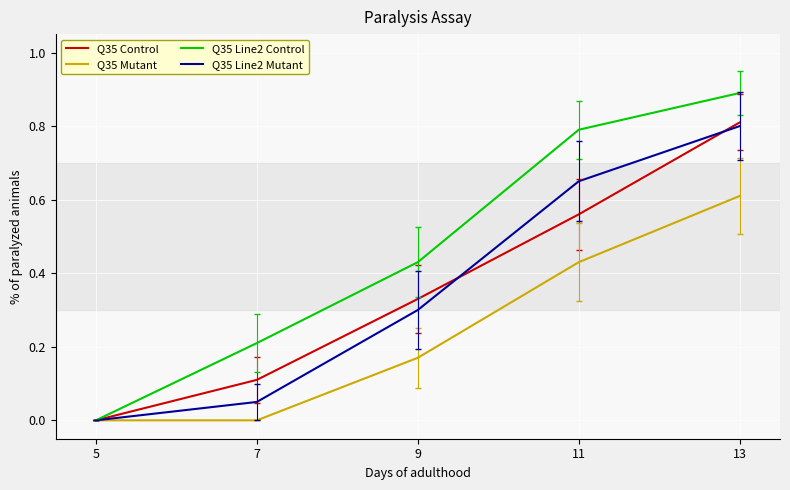

At which category is the sum across all series the highest?

13